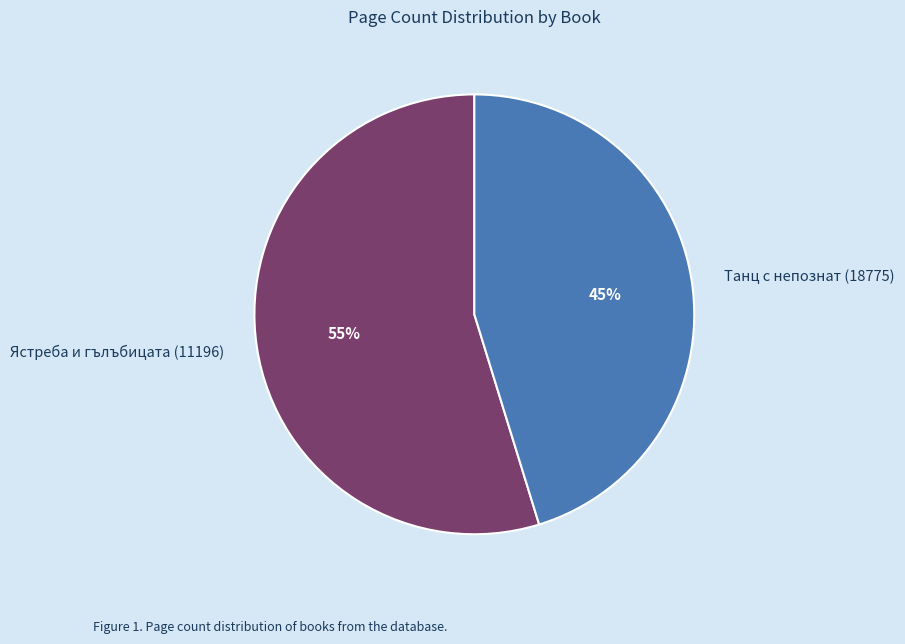

What percentage is the Танц с непознат (18775) slice, to the nearest percent?

45%